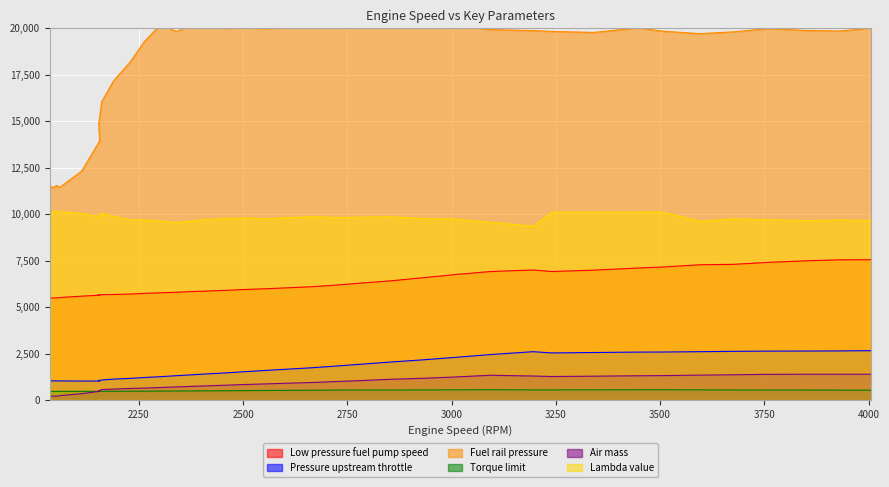

What is the difference between the Torque limit values at 3010 and 2782?

7.1